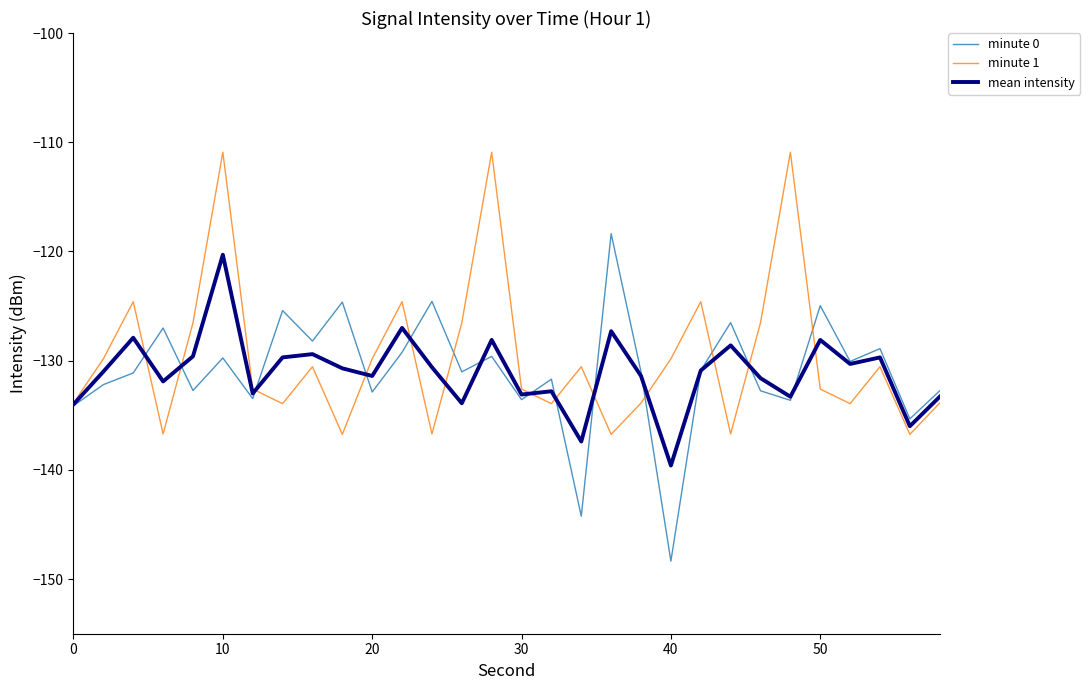

Which series has the largest total across all categories?

minute 1